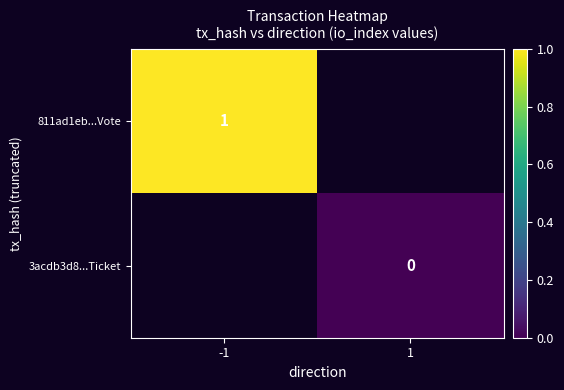

True or false: 811ad1eb...Vote has a value of 2 at -1.

False